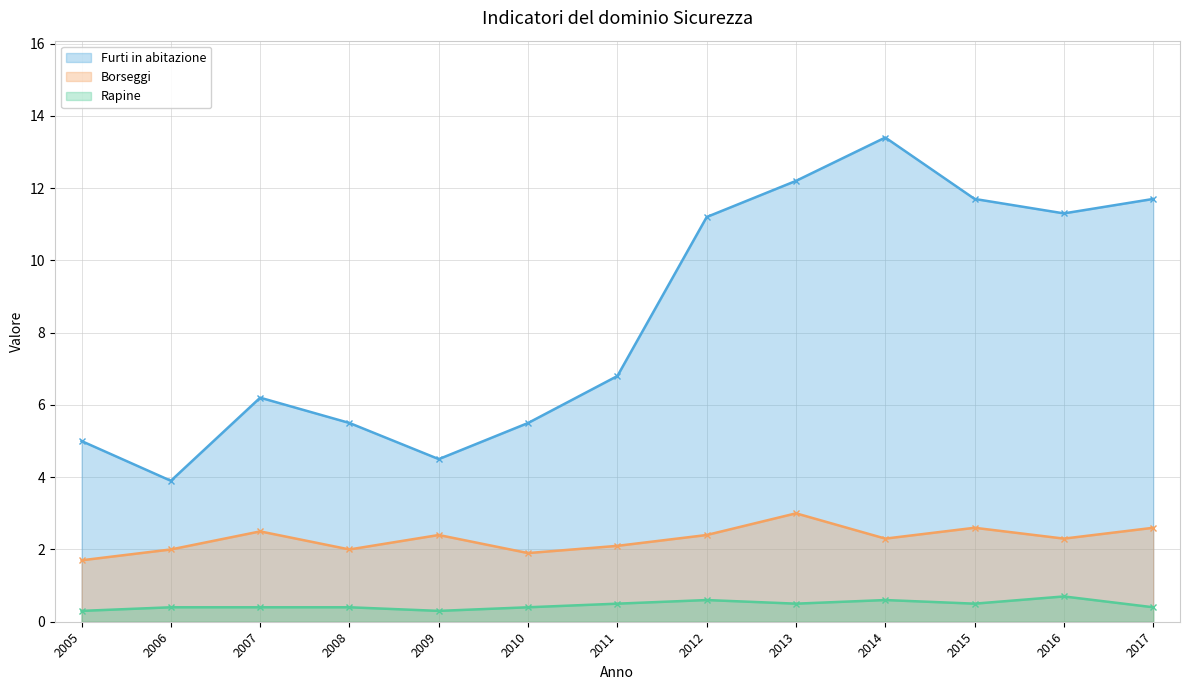

Reading right to left, what are all the values shown in this chart?

Furti in abitazione: 2017=11.7	2016=11.3	2015=11.7	2014=13.4	2013=12.2	2012=11.2	2011=6.8	2010=5.5	2009=4.5	2008=5.5	2007=6.2	2006=3.9	2005=5.0
Borseggi: 2017=2.6	2016=2.3	2015=2.6	2014=2.3	2013=3.0	2012=2.4	2011=2.1	2010=1.9	2009=2.4	2008=2.0	2007=2.5	2006=2.0	2005=1.7
Rapine: 2017=0.4	2016=0.7	2015=0.5	2014=0.6	2013=0.5	2012=0.6	2011=0.5	2010=0.4	2009=0.3	2008=0.4	2007=0.4	2006=0.4	2005=0.3